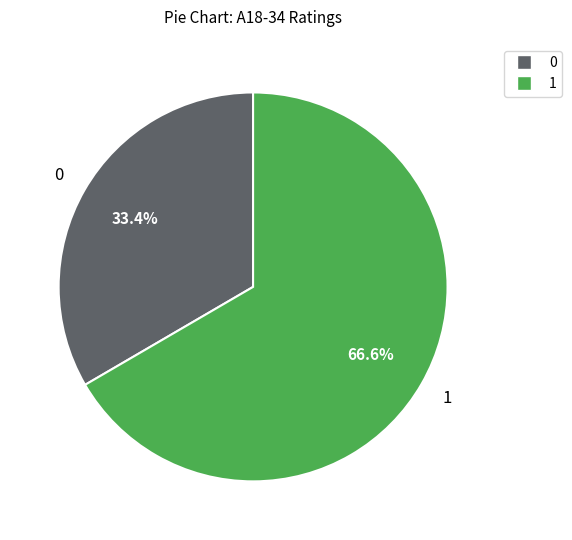

Does any single category account for the majority?

Yes